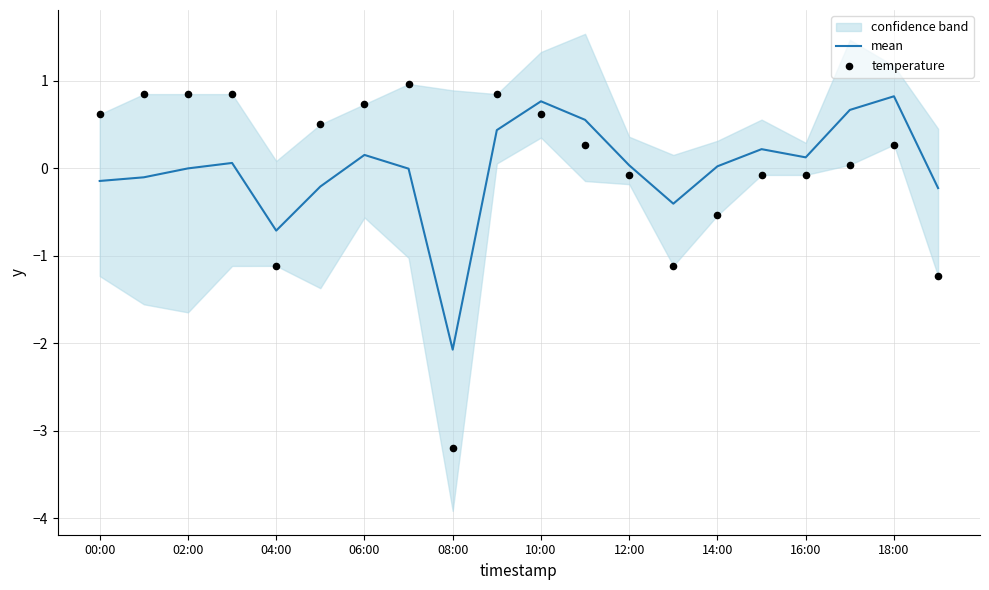

At how many categories does at least one series exceed -1?

19